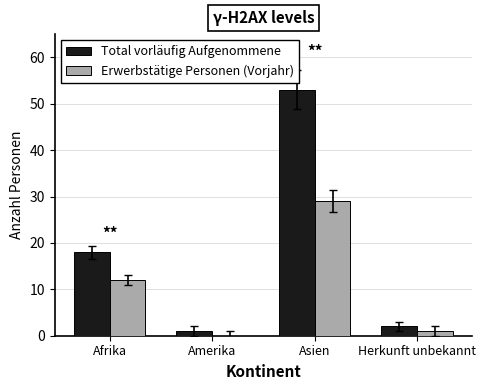

What is the maximum value for Total vorläufig Aufgenommene?

53